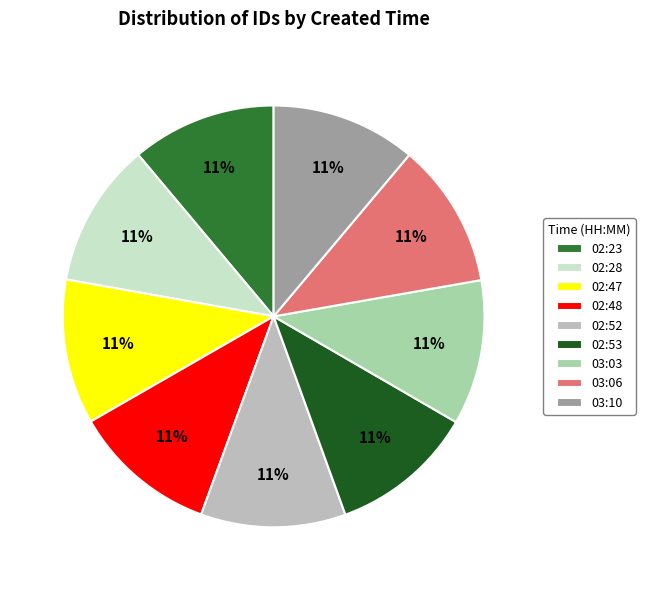

The 03:06 slice represents 1% of the pie. True or false?

False